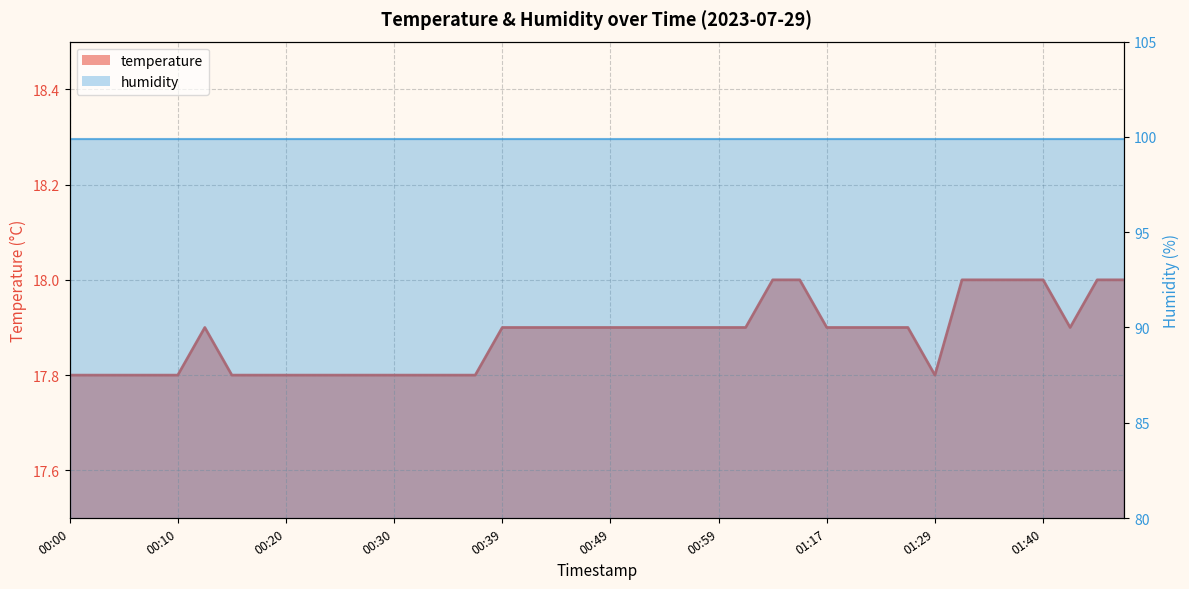

At which category does the chart reach its peak across all series?

01:04